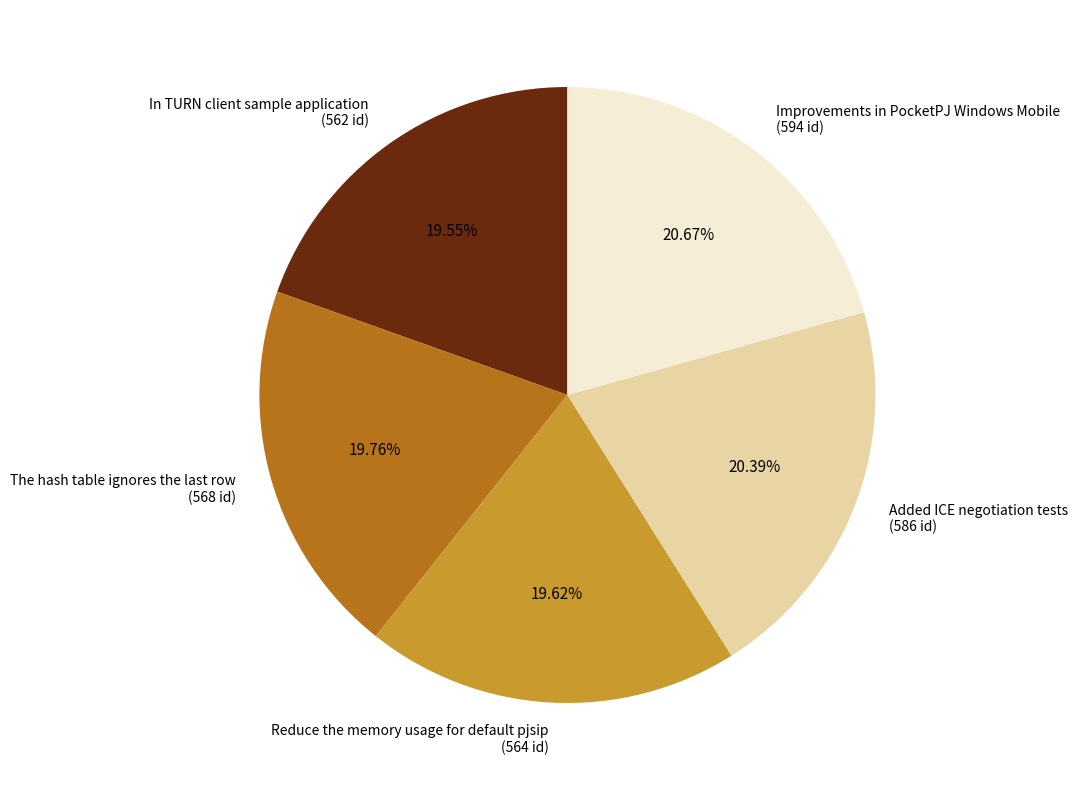

Is there any slice that represents more than half of the pie?

No